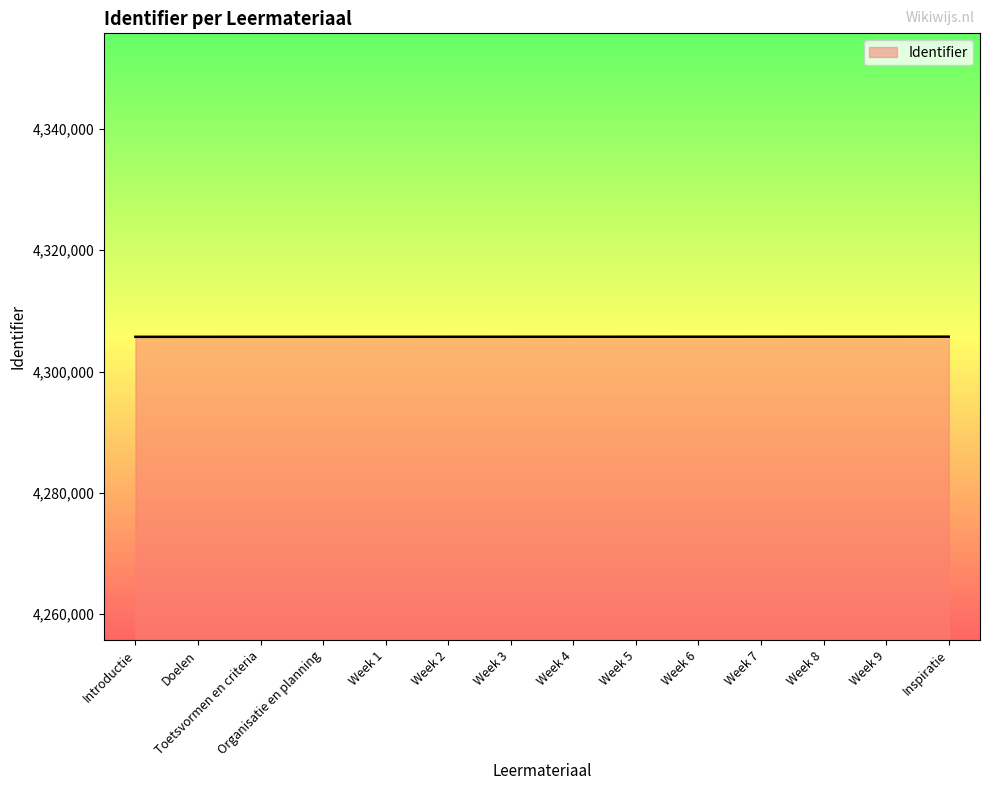

Is it true that the value at Doelen is 7495588?

False